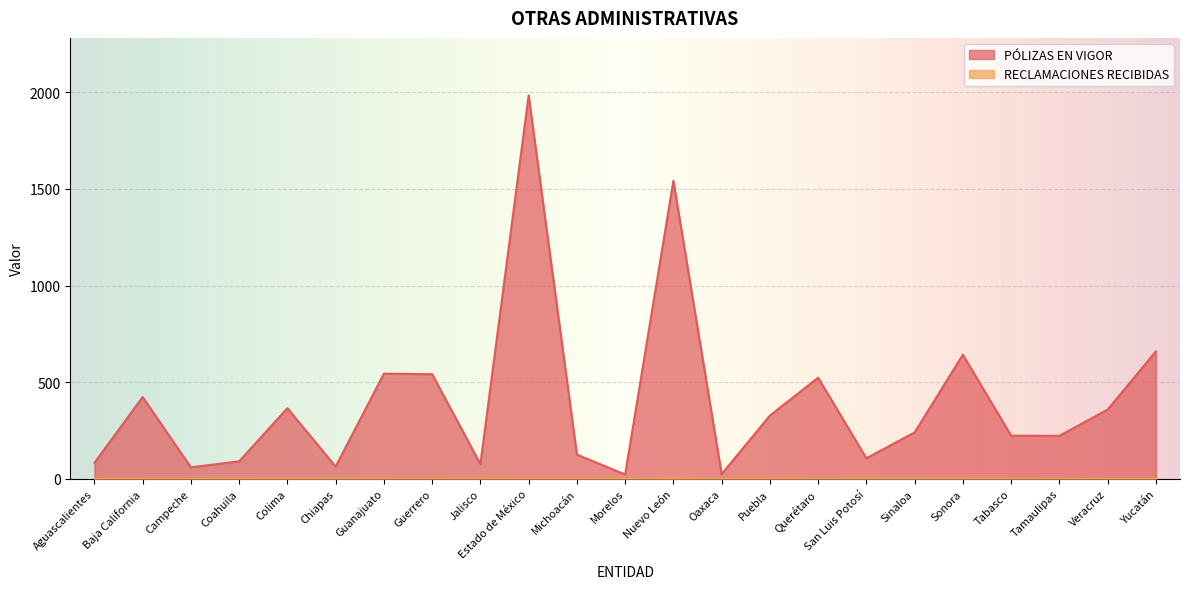

Which label corresponds to the largest value in the chart?

Estado de México